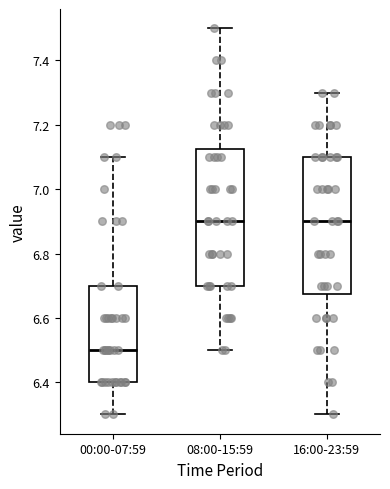

Reading left to right, read every box against the y-axis: the position of its median line, the range the box covers, and the ends of its whiskers. The values are not printed on the chart, so give them approximately, as read against the axis.

00:00-07:59: median 6.50, box 6.40 to 6.70, whiskers 6.30 to 7.10
08:00-15:59: median 6.90, box 6.70 to 7.12, whiskers 6.50 to 7.50
16:00-23:59: median 6.90, box 6.68 to 7.10, whiskers 6.30 to 7.30